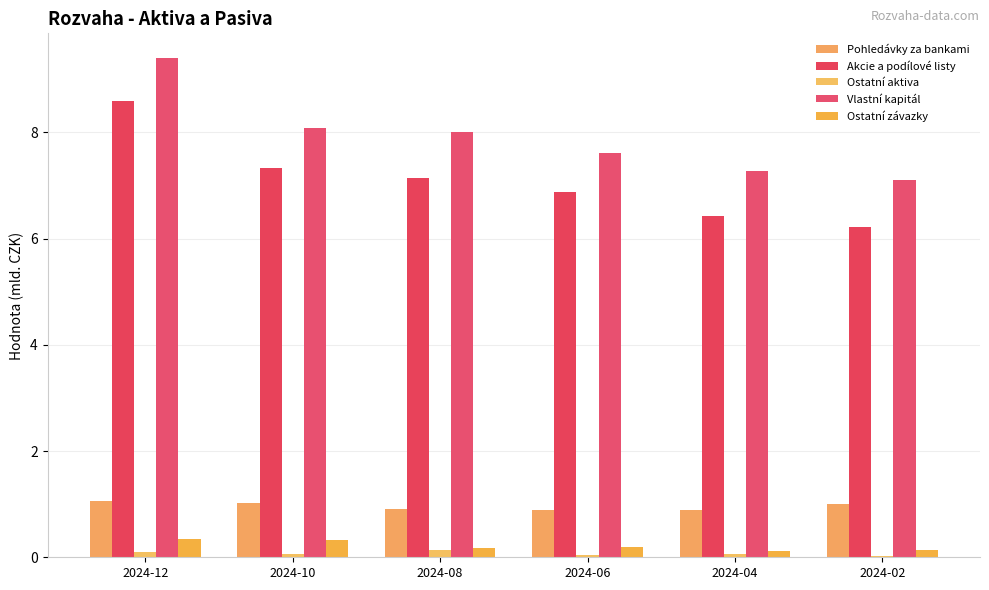

How many bars are there in each group?

5